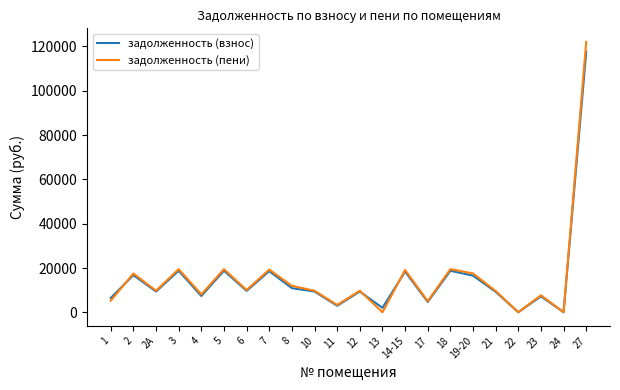

Is the value of задолженность (пени) at 7 greater than the value of задолженность (взнос) at 4?

Yes